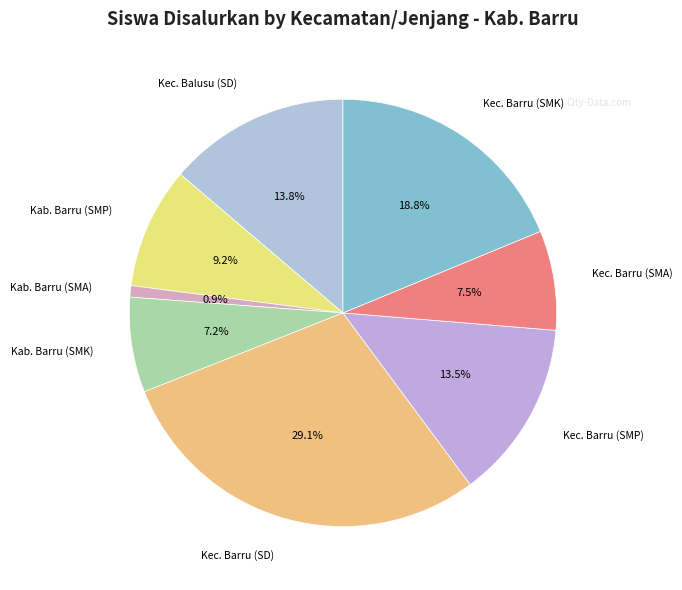

Is it true that Kec. Barru (SMK) is 7% of the pie?

False